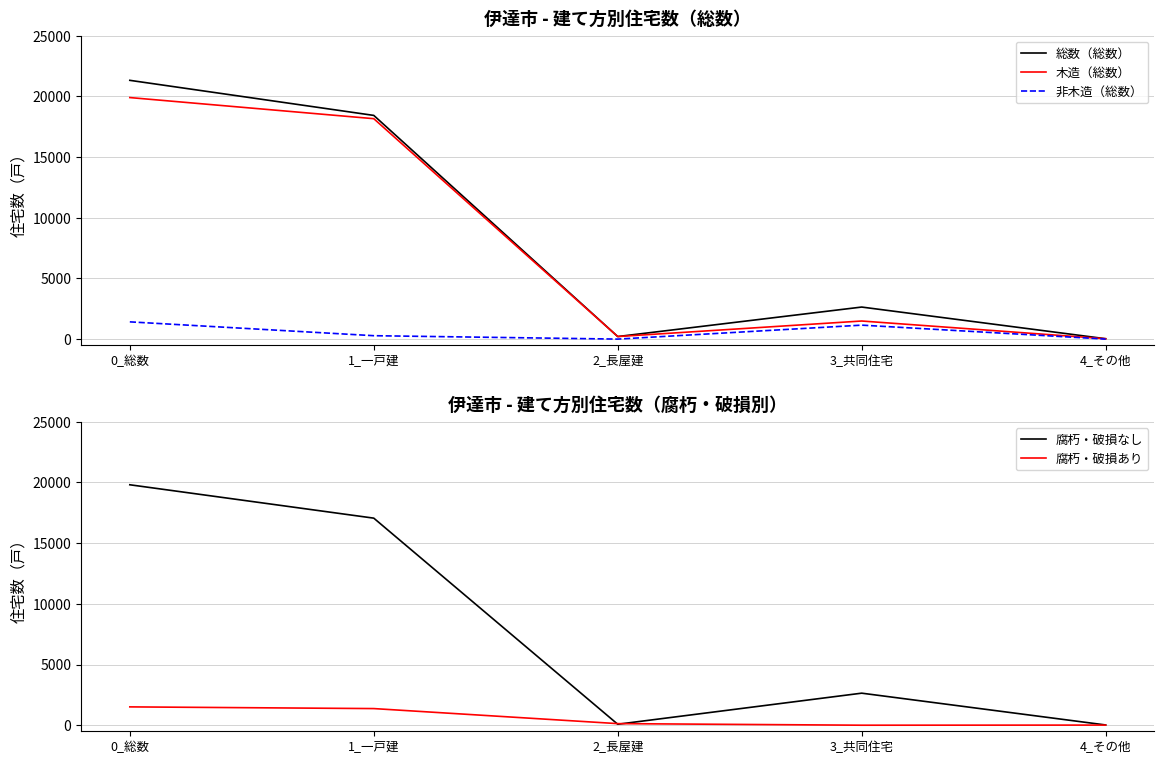

What is the difference between the maximum and second lowest values in the 腐朽・破損なし series?

19730